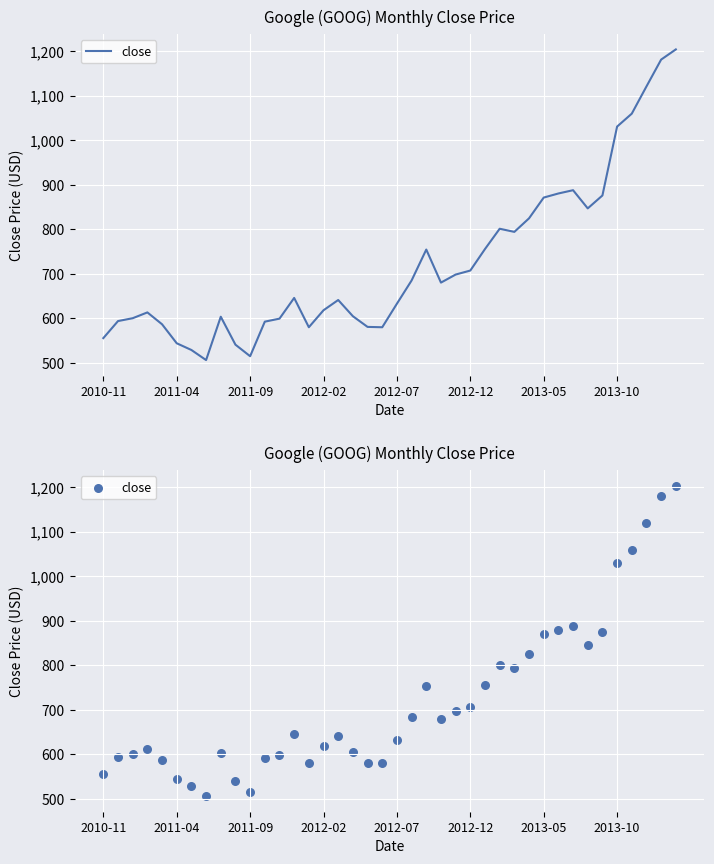

What is the change in value from 2012-02 to 38?

+567.6